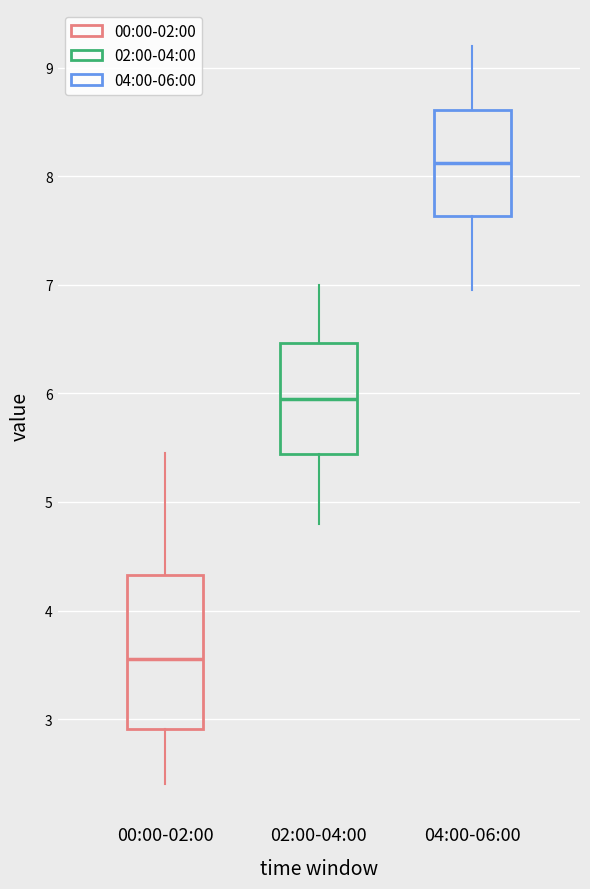

Which box's median line is the highest?

04:00-06:00